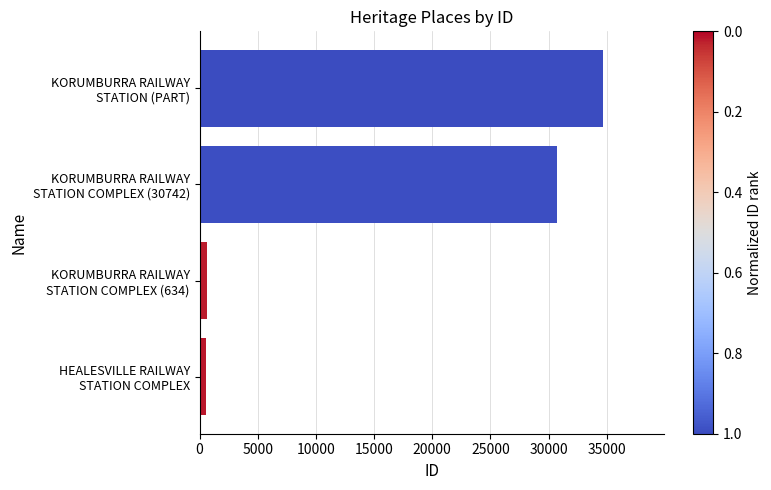

What is the maximum value shown in the chart?

34699